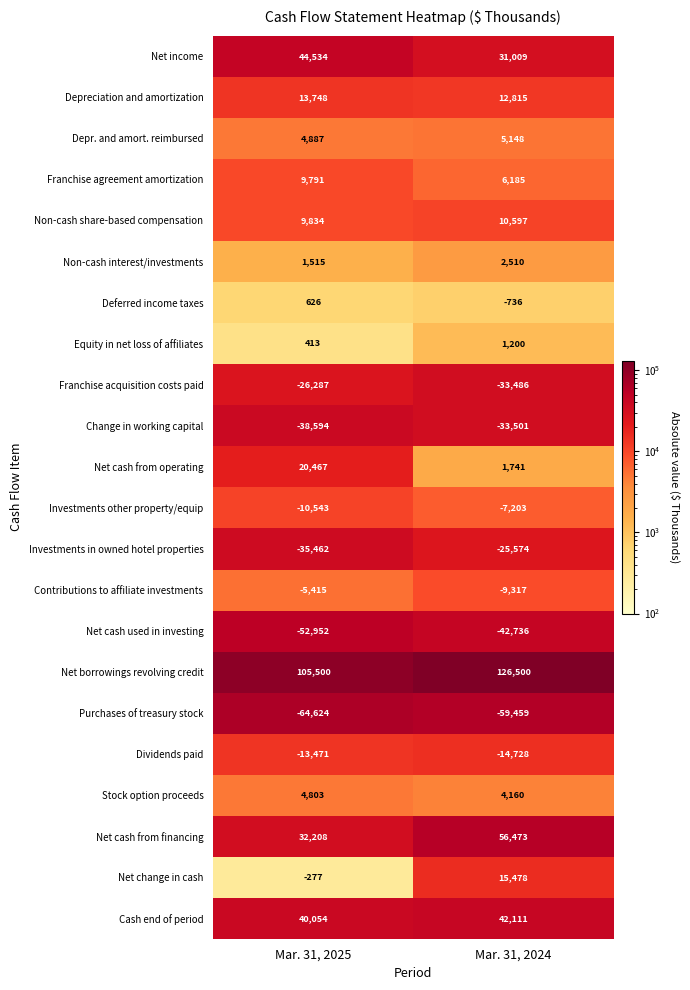

Which category has the highest value across all series?

Mar. 31, 2024